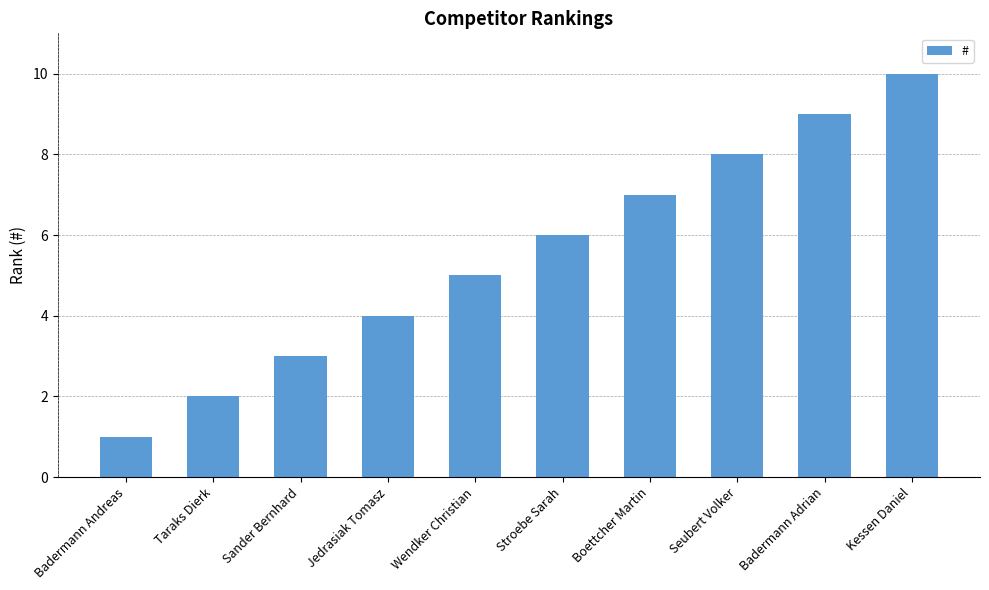

What is the sum of all values?

55